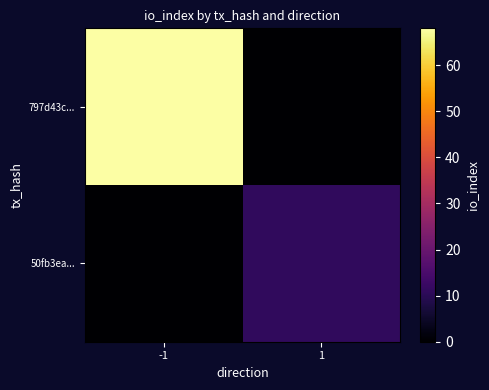

Which category has the lowest value across all series?

1